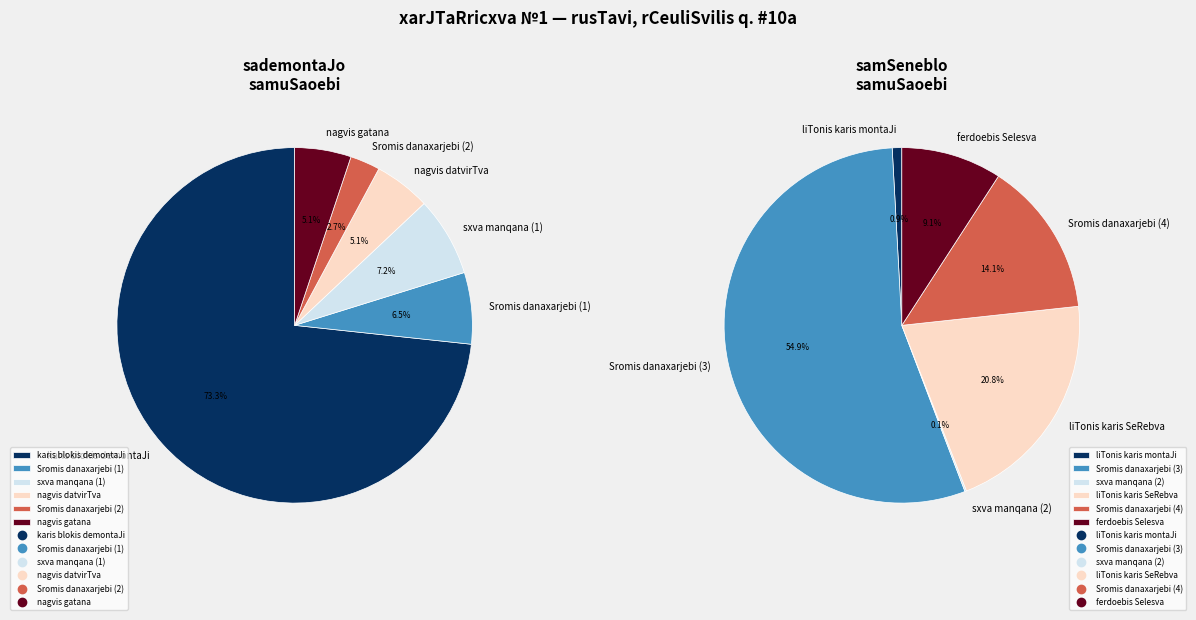

Rank the categories by value from lowest to highest.

Sromis danaxarjebi (2), nagvis datvirTva, nagvis gatana, Sromis danaxarjebi (1), sxva manqana (1), karis blokis demontaJi